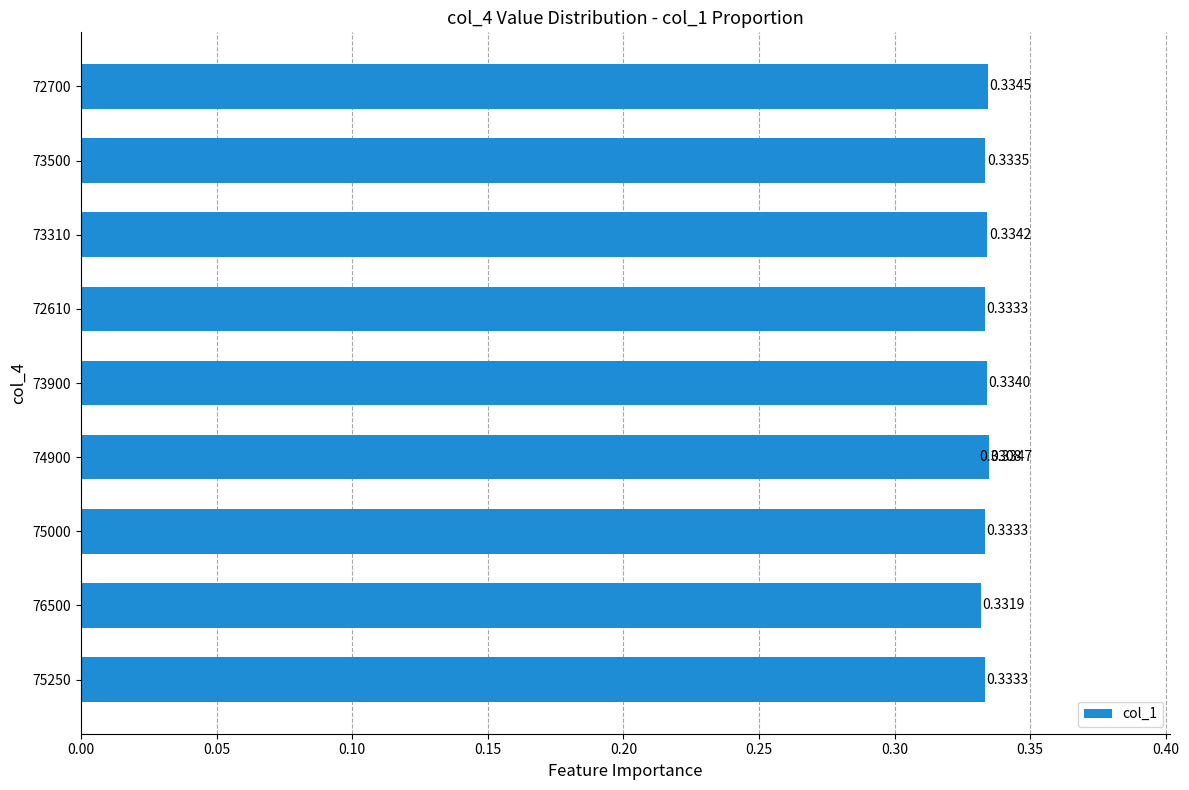

Does the chart contain any negative values?

No